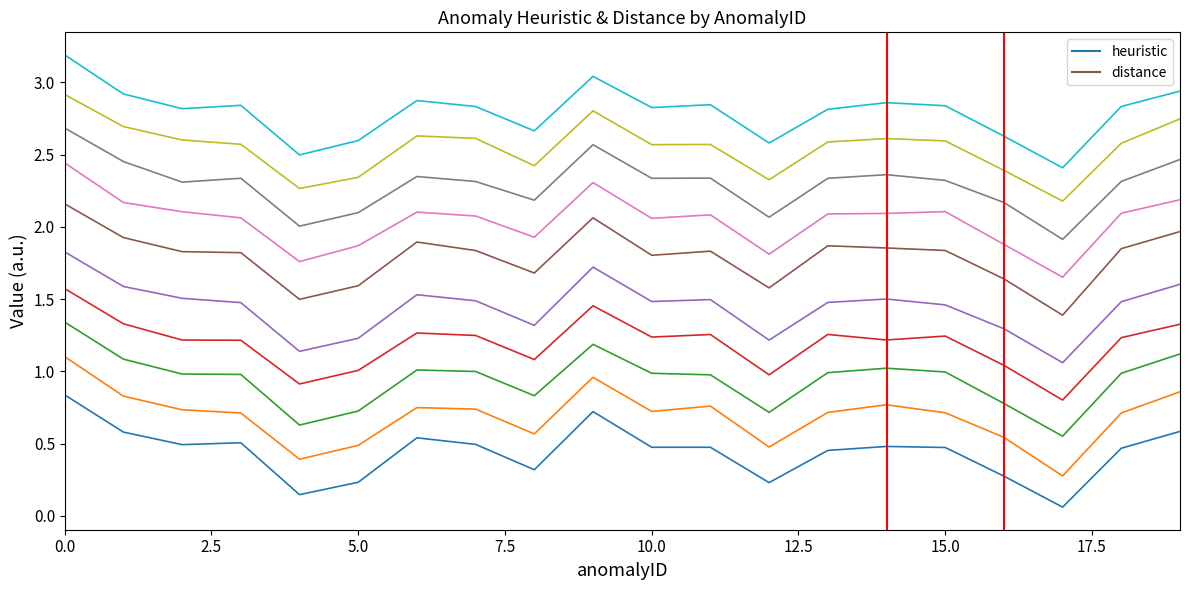

What is the label of the 11th point from the right?

9